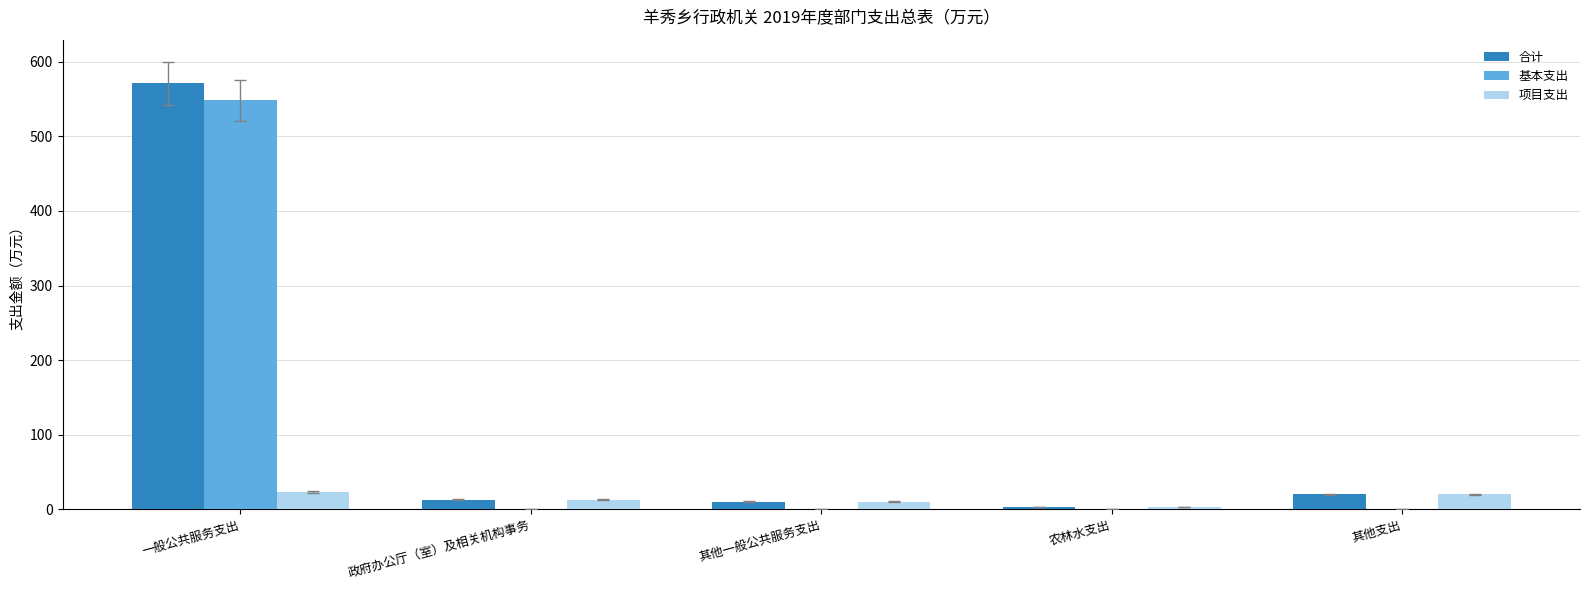

What value does the 基本支出 series have at 一般公共服务支出?

548.2